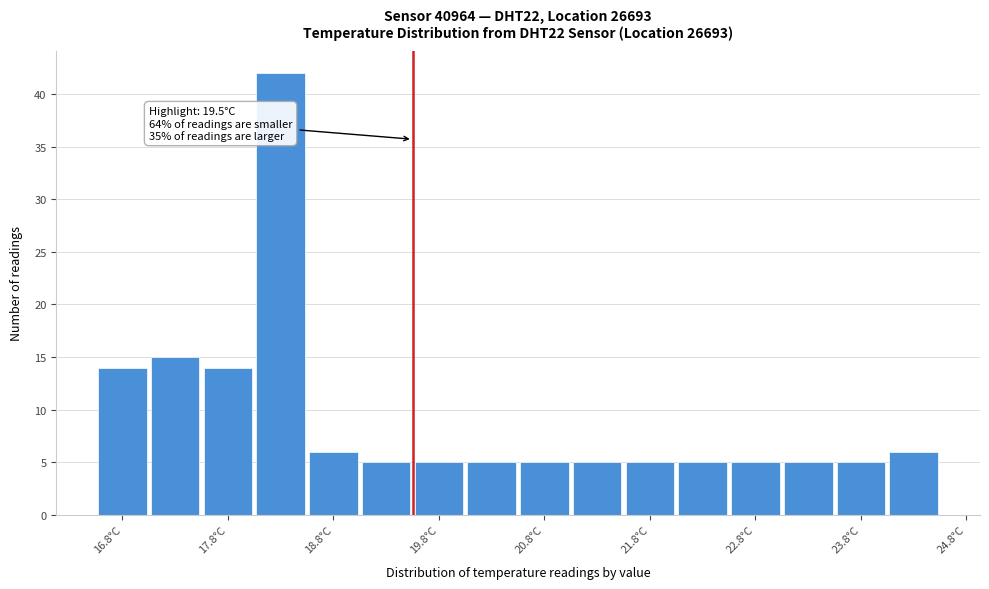

Which range on the x-axis has the tallest bar?

18.0 to 18.5